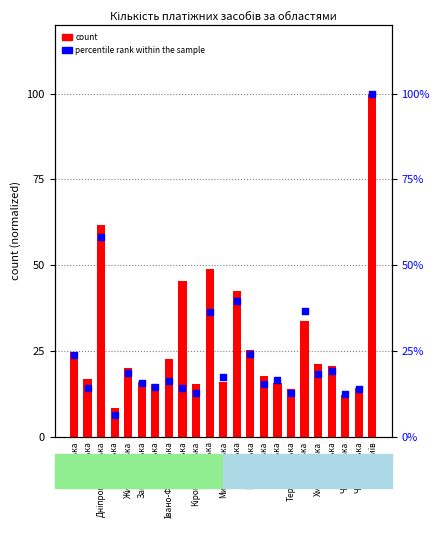

Which series contains the highest Y value?

count